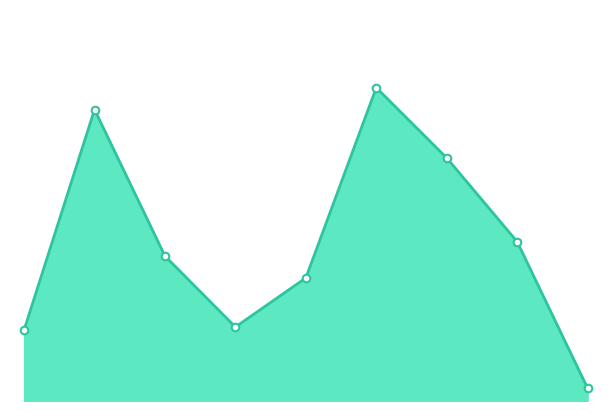

Does the chart have visible grid lines?

No